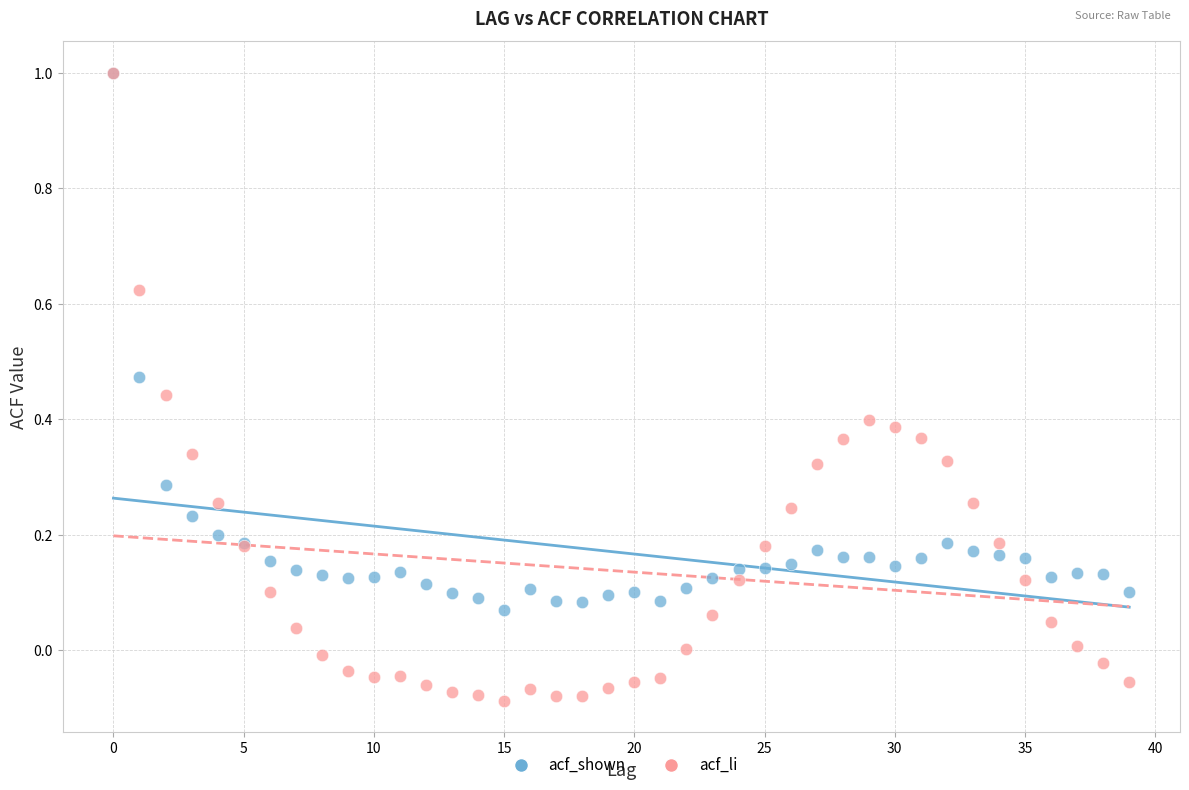

What are all the series names shown in the legend?

acf_shown, acf_li